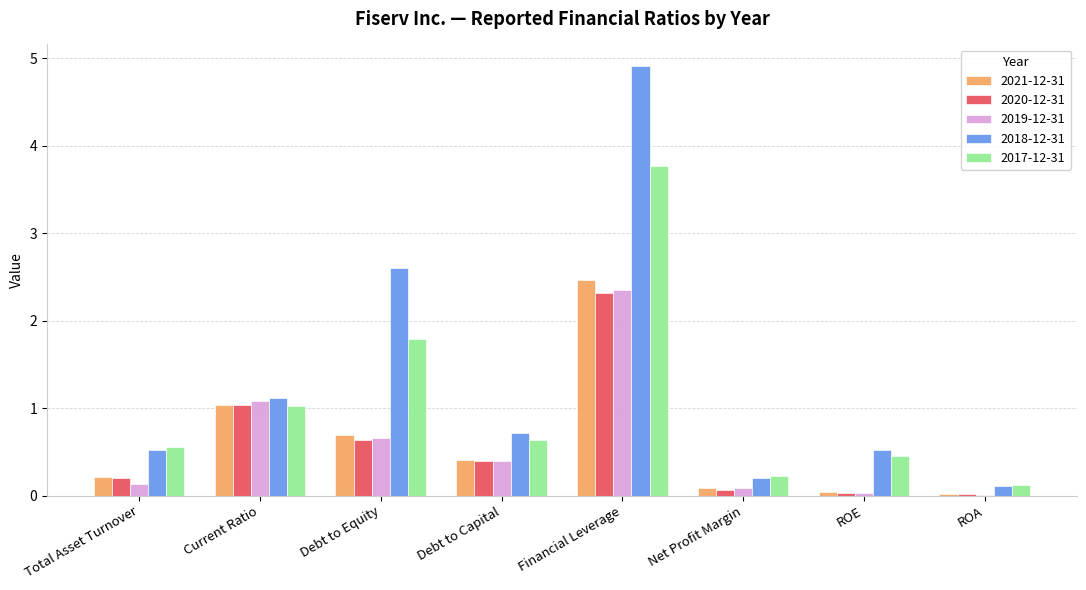

What is the highest value of the 2021-12-31 series?

2.5